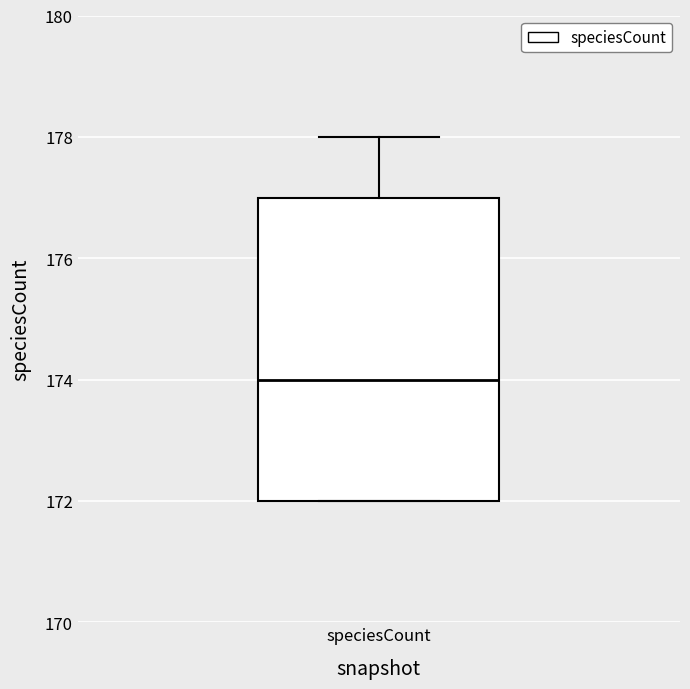

Read this box plot against the y-axis: the position of the median line, the range covered by the box, and the ends of both whiskers. The values are not printed on the chart, so give them approximately, as read against the axis.

median 174, box 172 to 177, whiskers 172 to 178